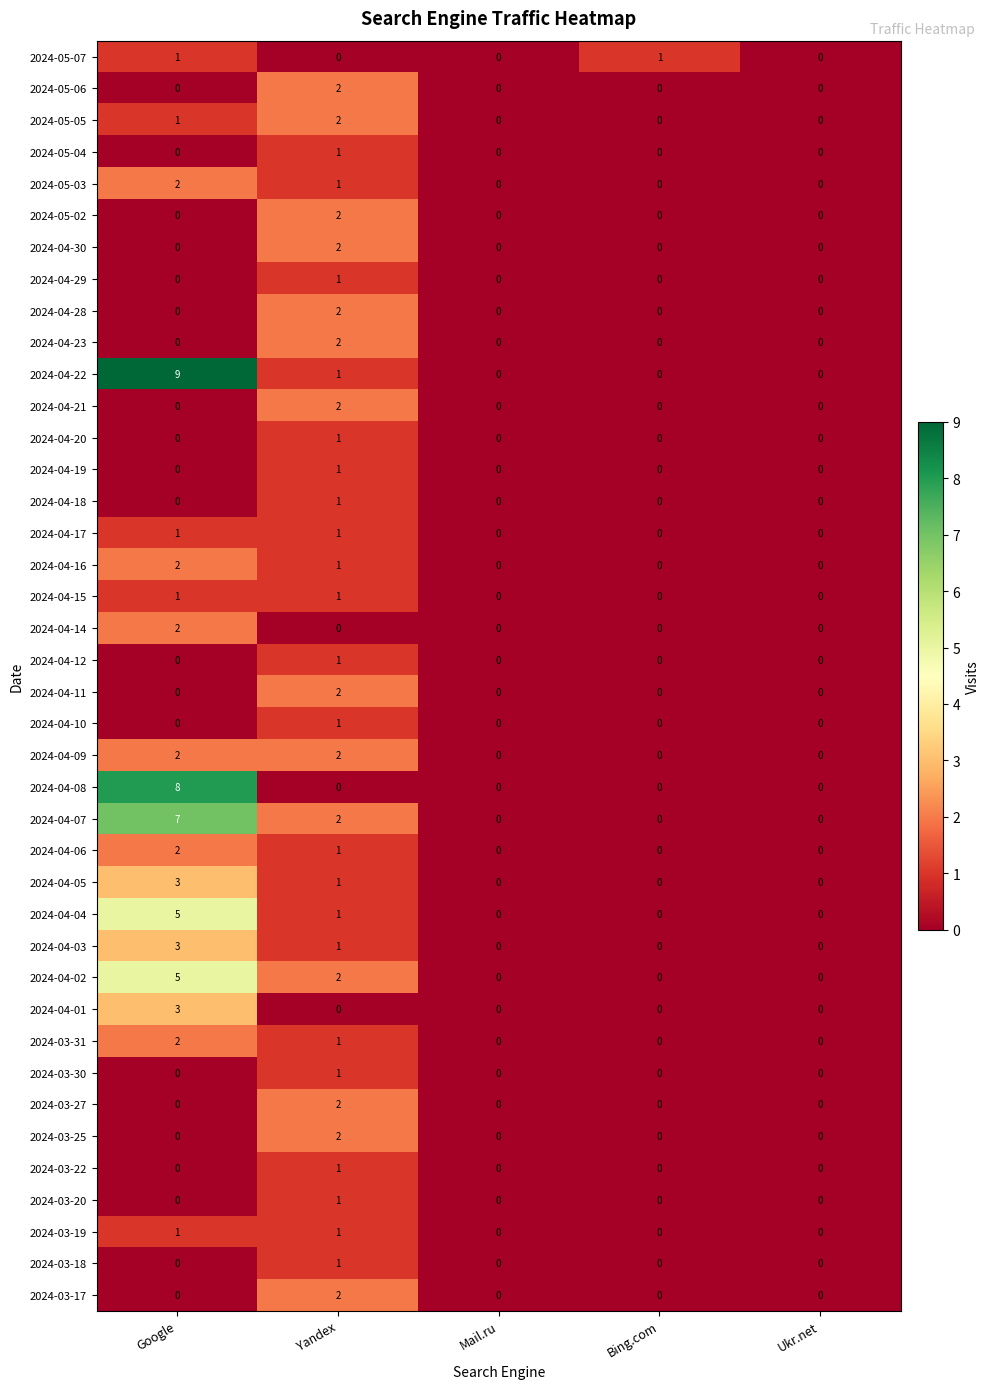

Count the 2024-04-05 values in the range 0 to 1.

4